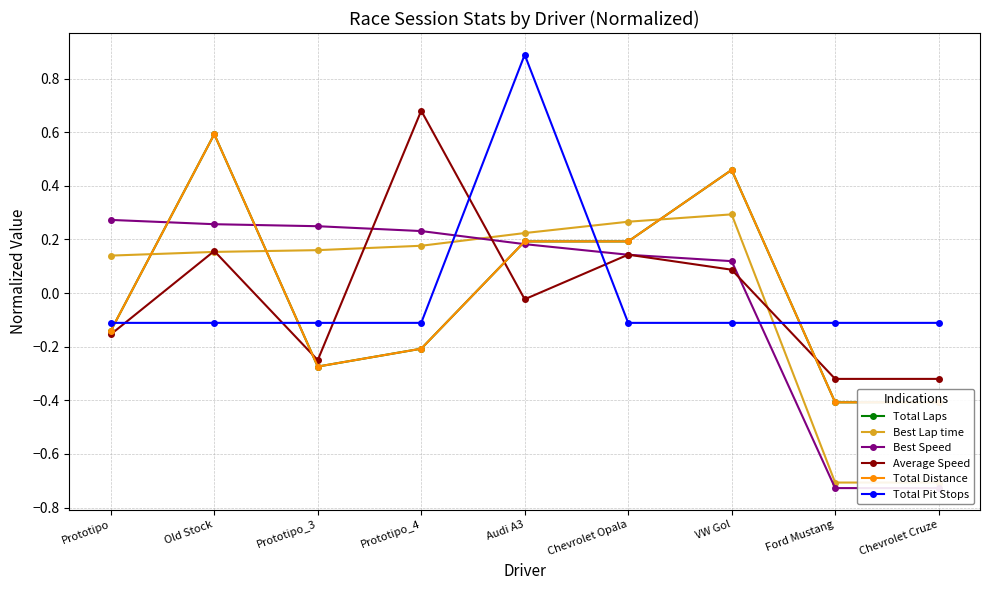

Does the chart display data point markers on the line(s)?

Yes